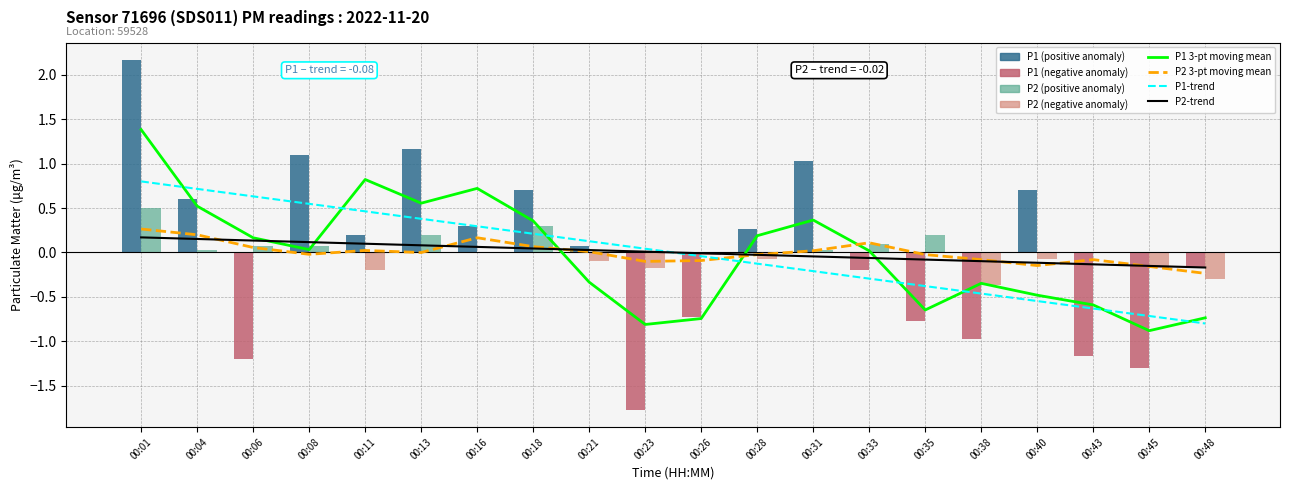

The P1 3-pt moving mean series shows -0.3 at 00:21. True or false?

True